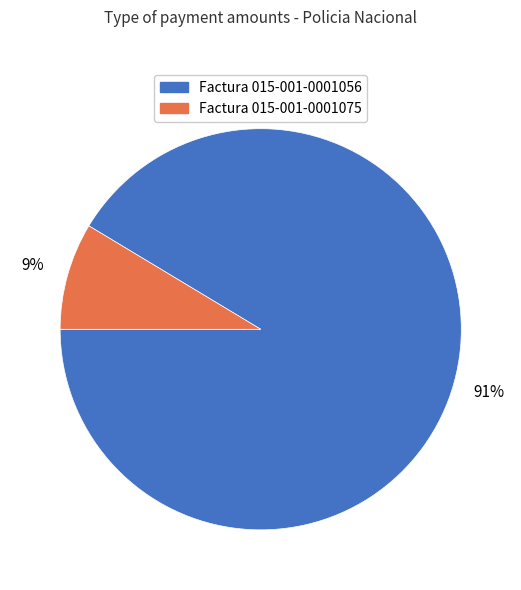

True or false: Factura 015-001-0001075 accounts for 9% of the total.

True